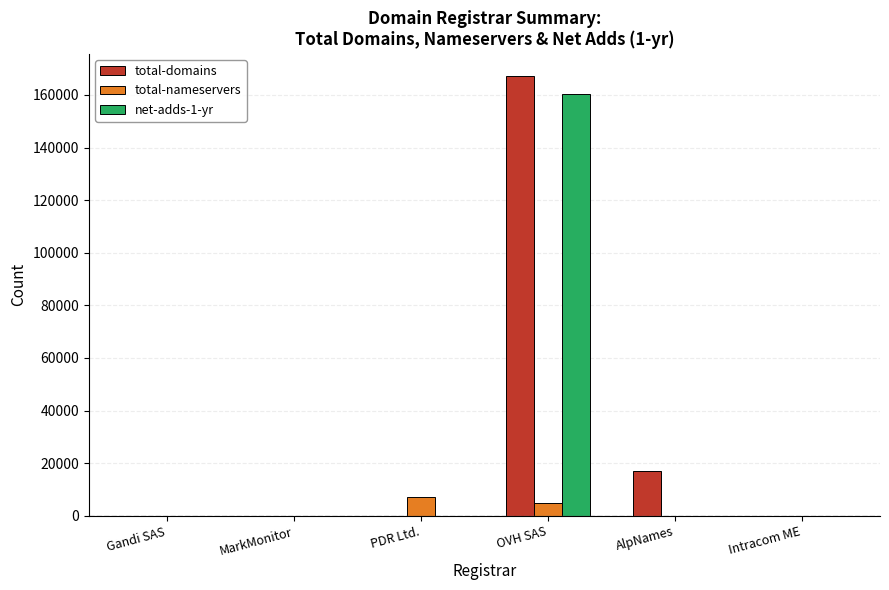

How many categories are shown in the chart?

6